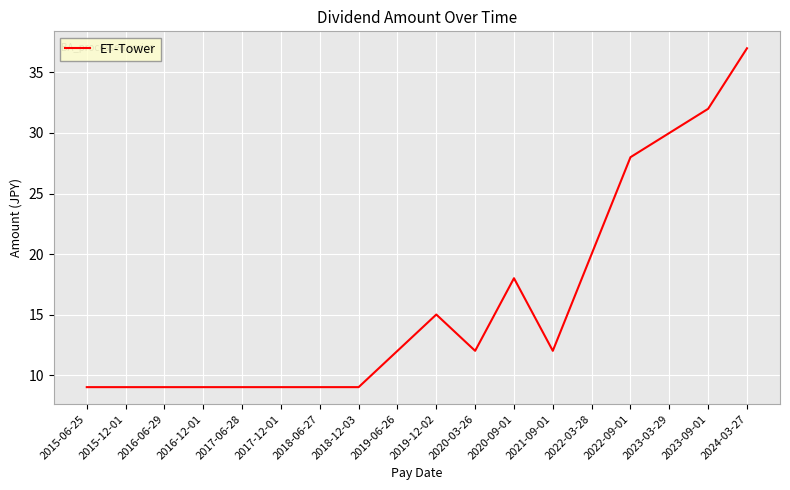

The chart shows a value of 9 at 2018-06-27. True or false?

True